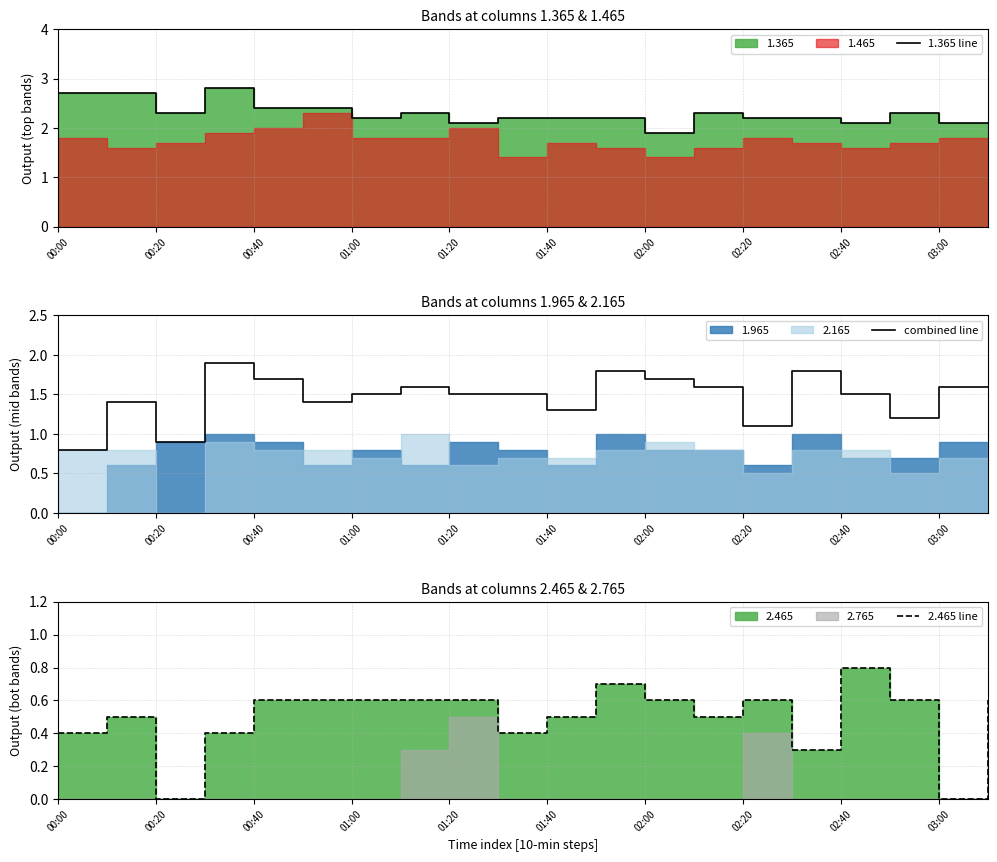

Where is the first local minimum for combined line?

00:20